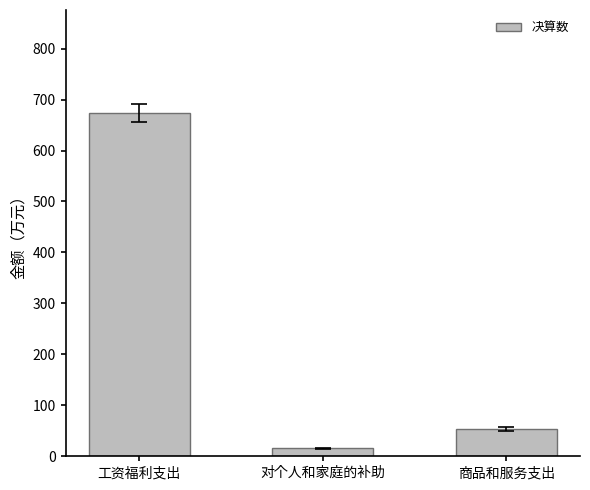

List the labels in order of value, smallest first.

对个人和家庭的补助, 商品和服务支出, 工资福利支出